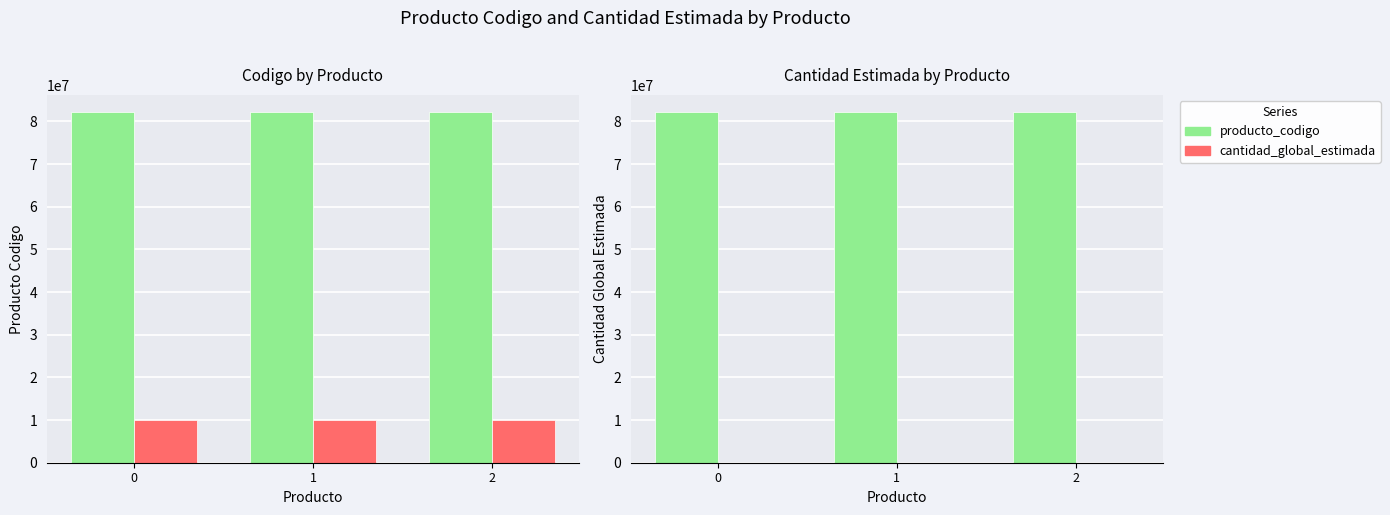

What is the total value across all series at 1?

82101602